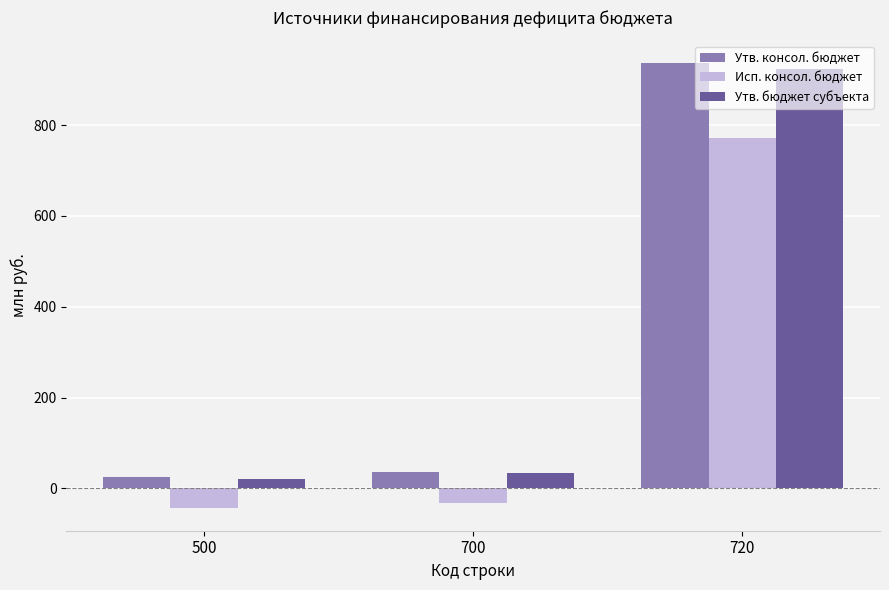

What is the value of the Утв. бюджет субъекта bar at the 2nd from the left?

33.4